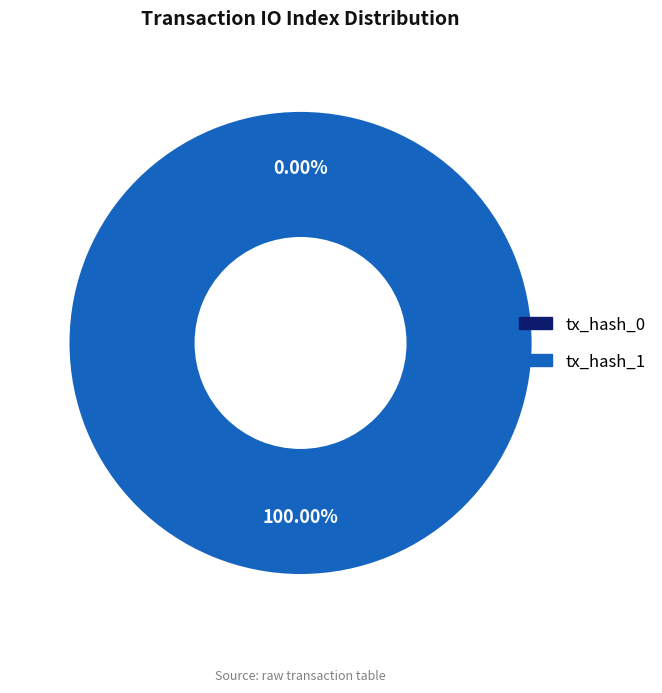

True or false: tx_hash_0 accounts for 10% of the total.

False